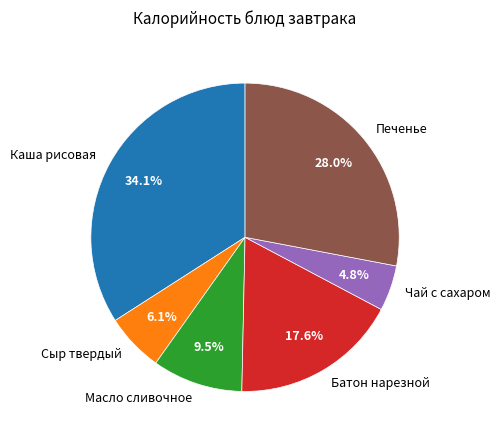

What is the largest slice in the pie chart?

Каша рисовая